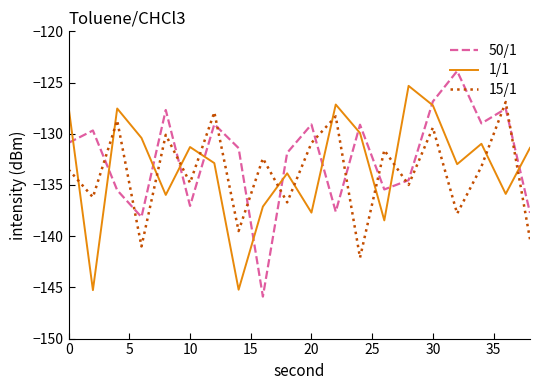

What is the minimum value shown in the chart?

-145.9